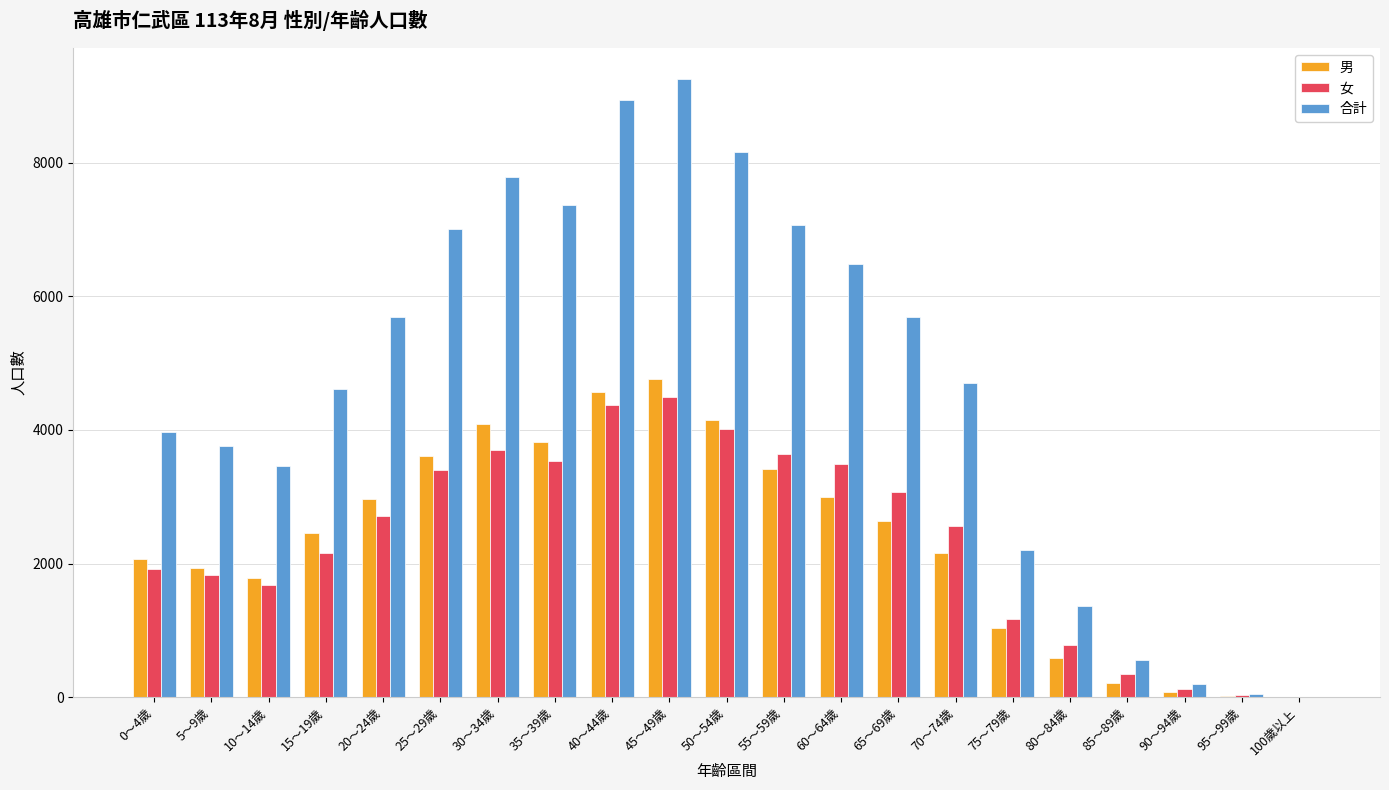

Is the value of 合計 at 75～79歲 greater than the value of 女 at 20～24歲?

No